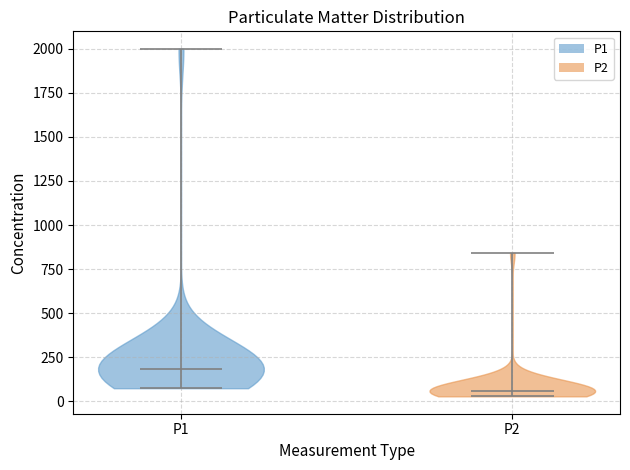

What is the lowest point the violin for P1 reaches on the y-axis? The values are not printed on the chart, so give them approximately, as read against the axis.

50